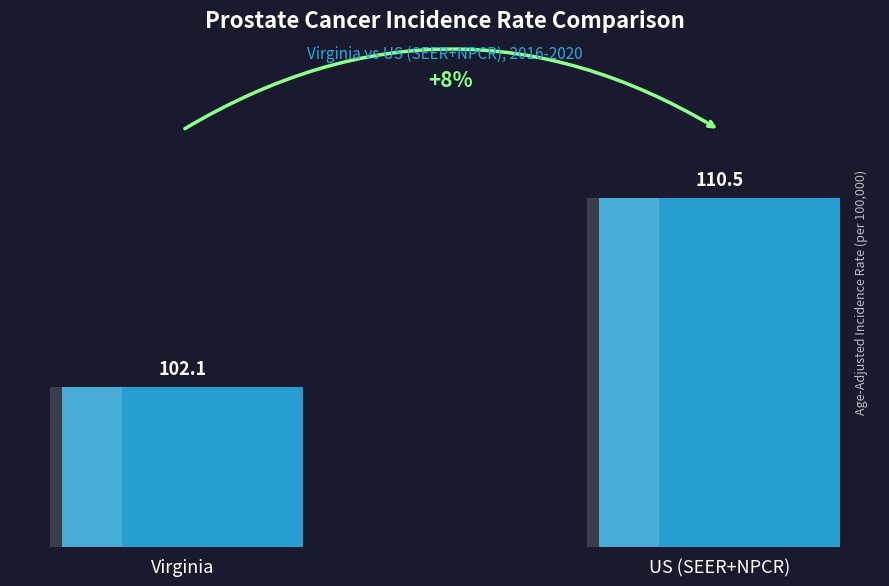

What is the average value?

106.3